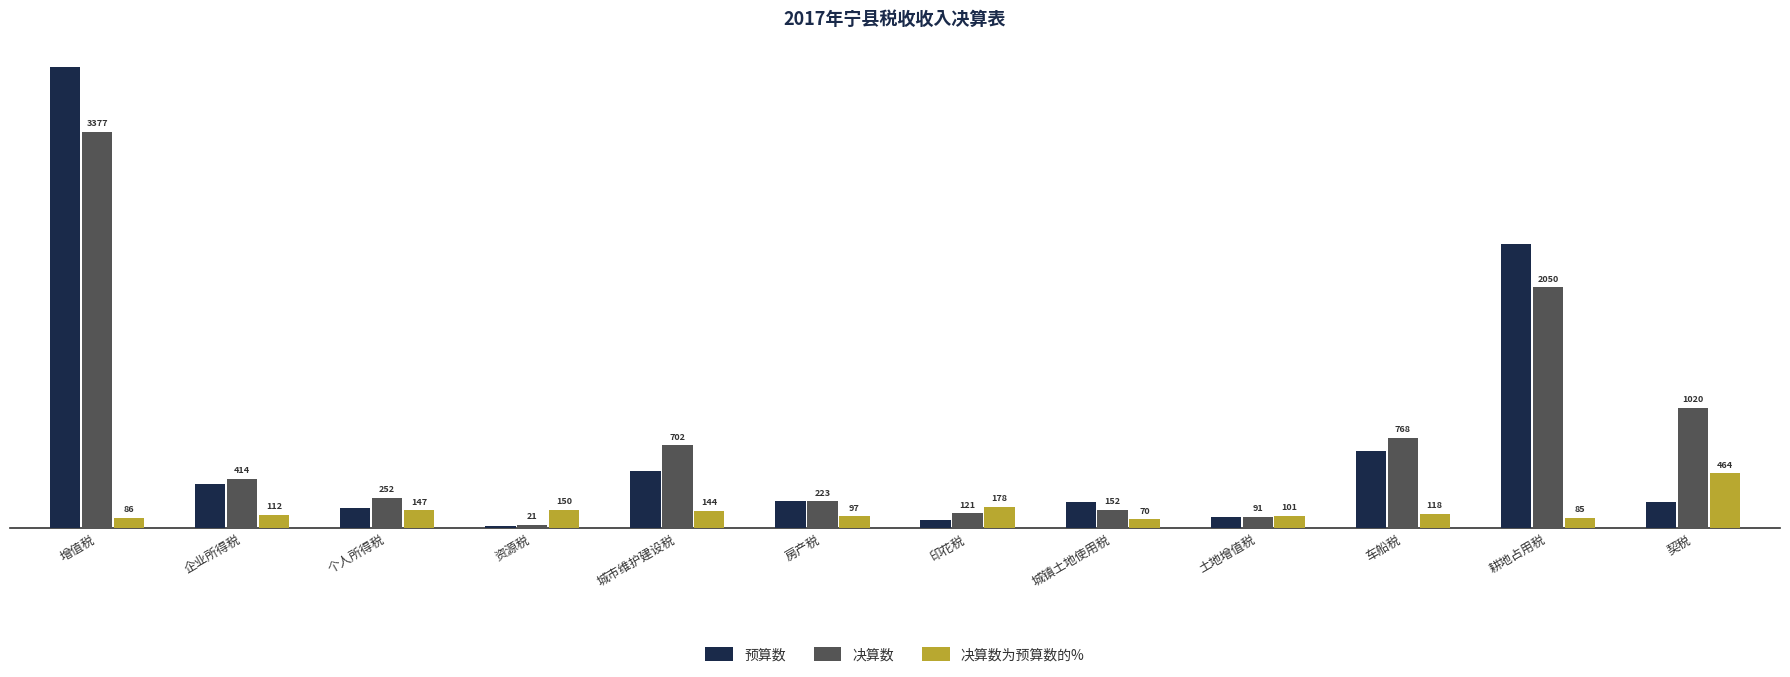

What is the difference between the maximum and minimum values in the 决算数 series?

3356.0